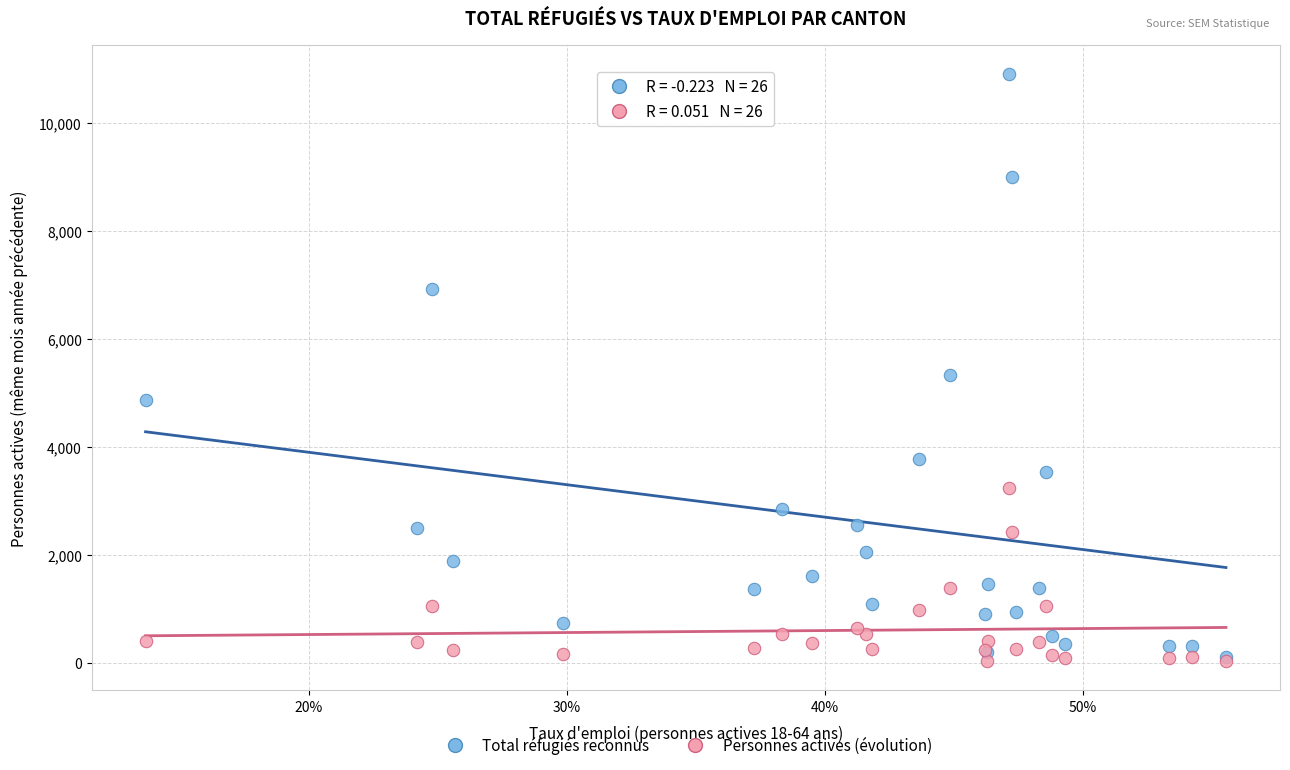

What are all the series names shown in the legend?

Total réfugiés reconnus, Personnes actives (évolution)